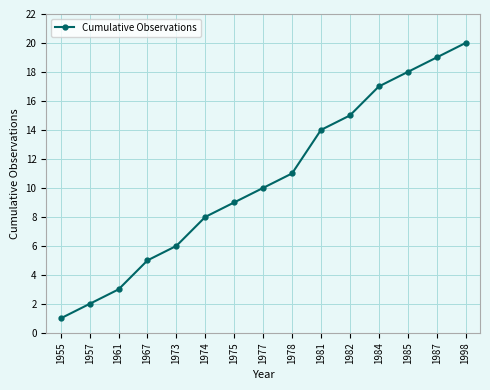

What is the value of the 2nd point from the left?

2